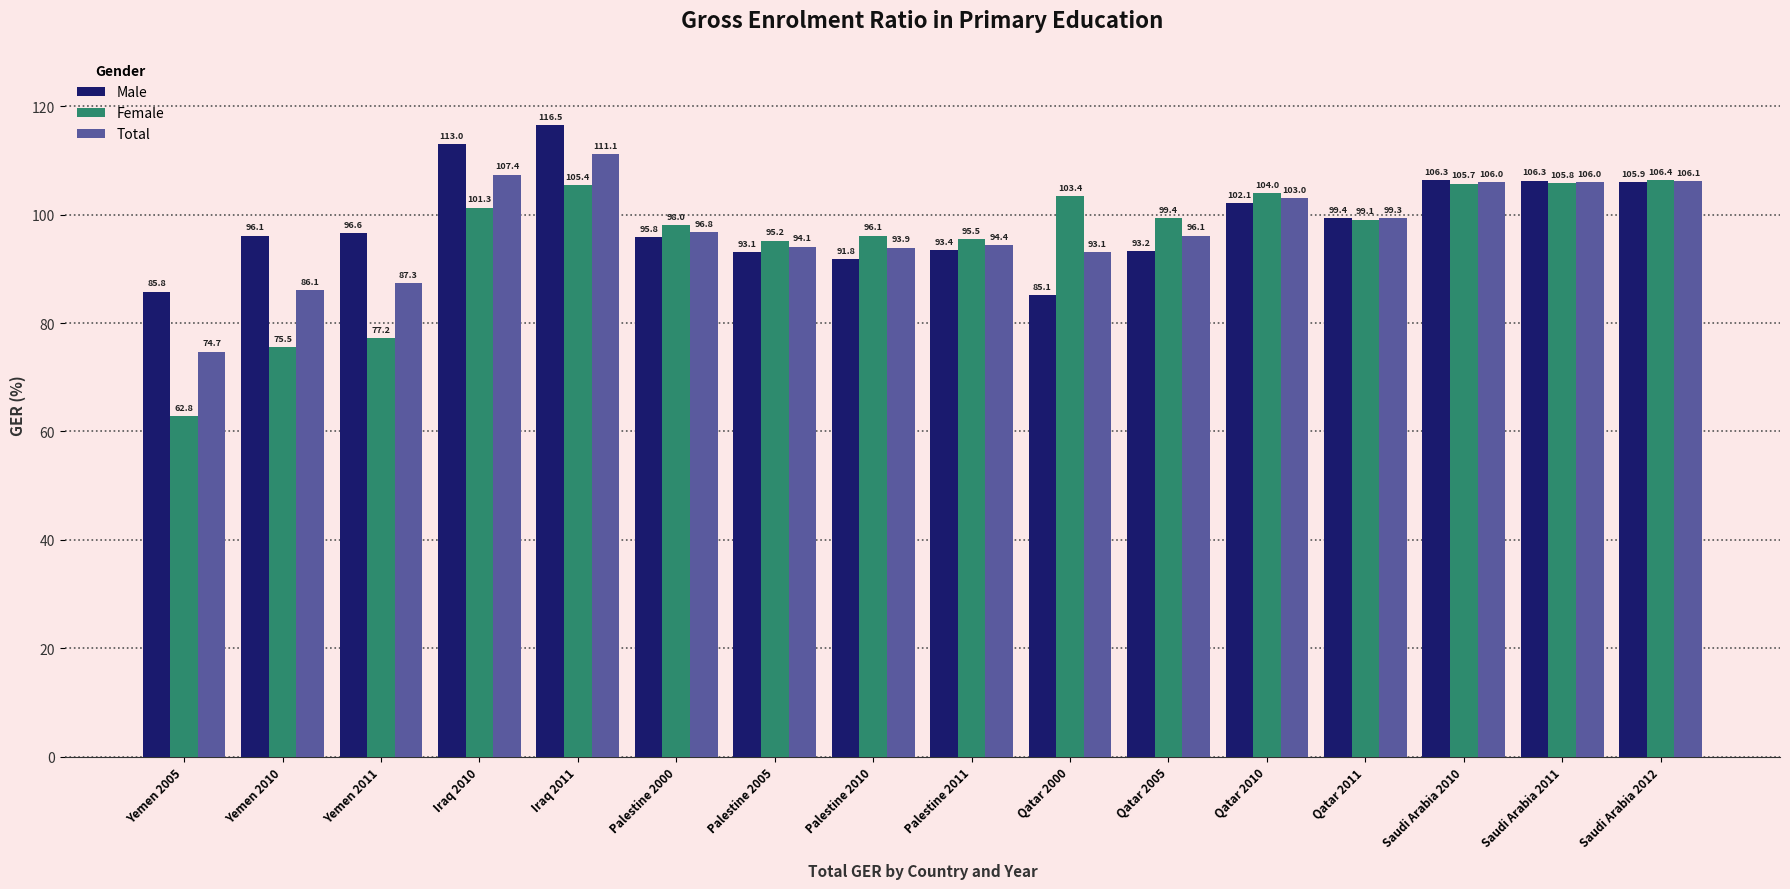

What is the value of the Male bar at the 8th from the left?

91.8